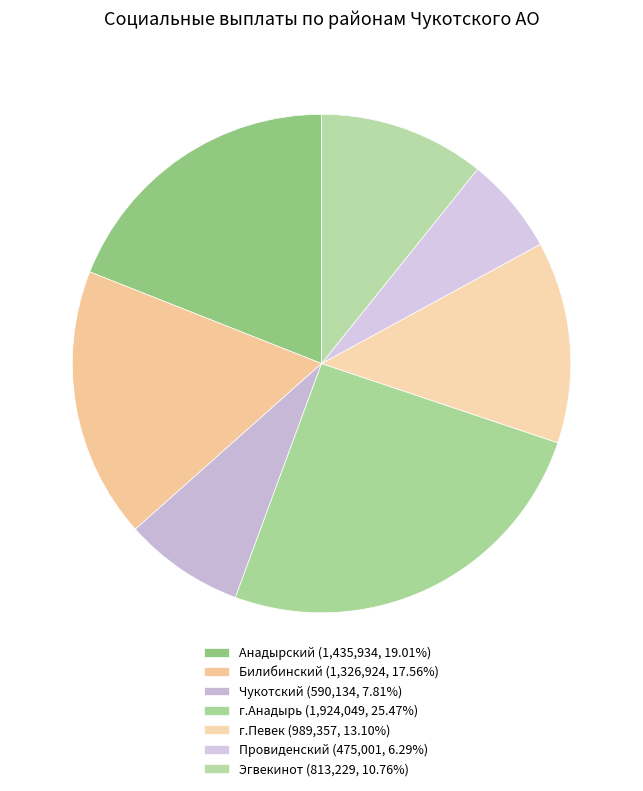

Approximately how many times larger is the value at Провиденский compared to Анадырский?

0.3